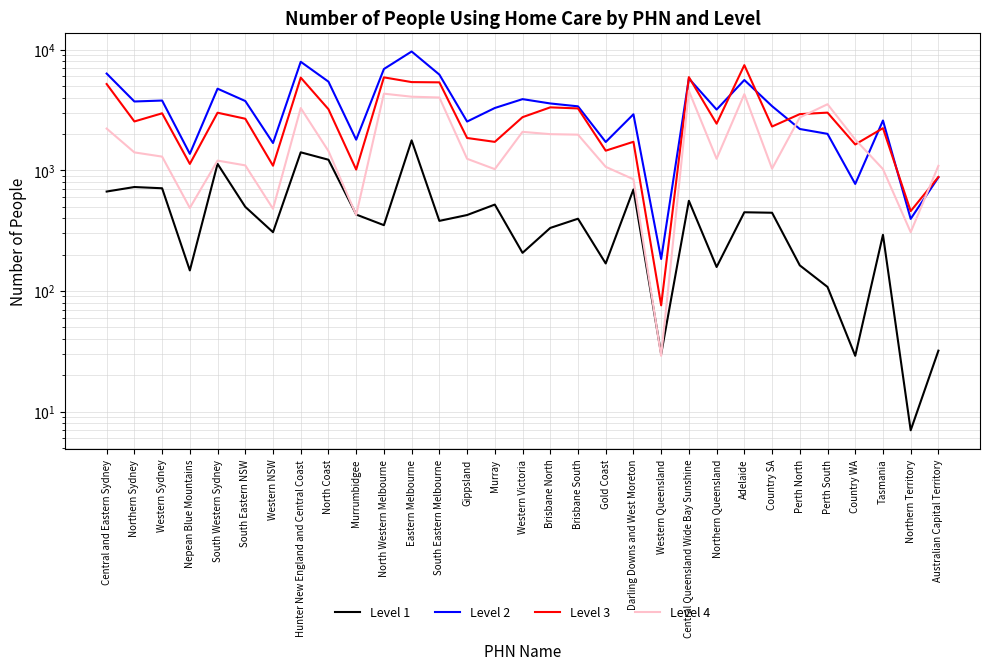

The Level 3 series shows 10536 at Hunter New England and Central Coast. True or false?

False